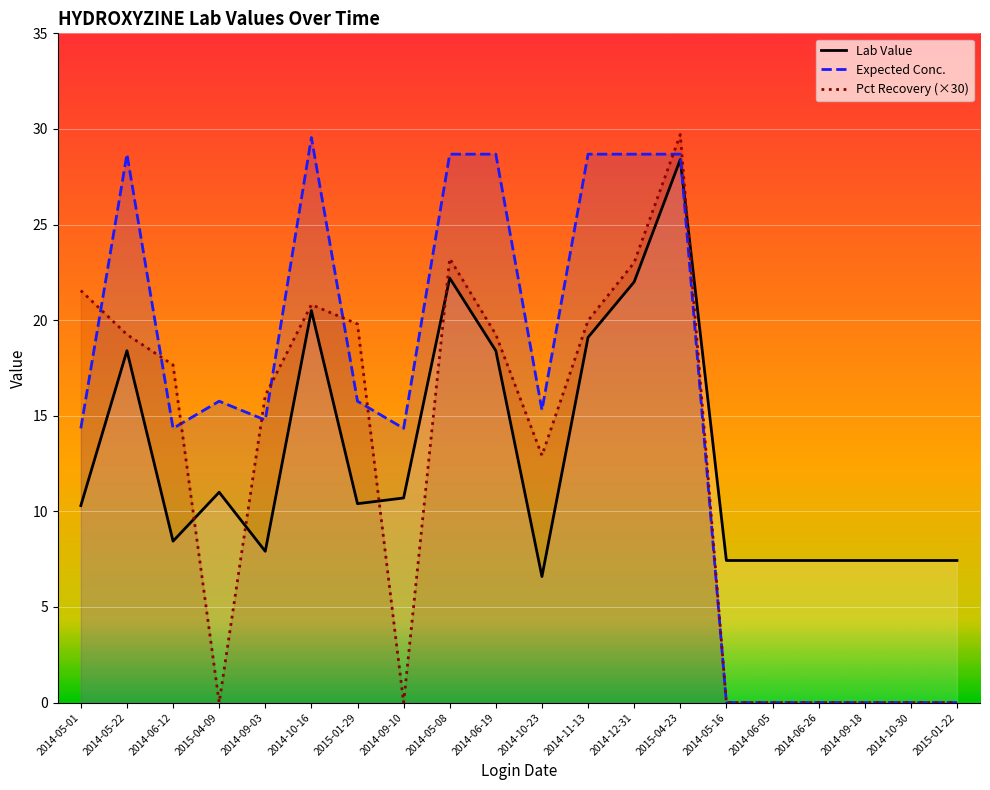

Where do Lab Value and Pct Recovery first cross each other?

2014-06-12 and 2015-04-09